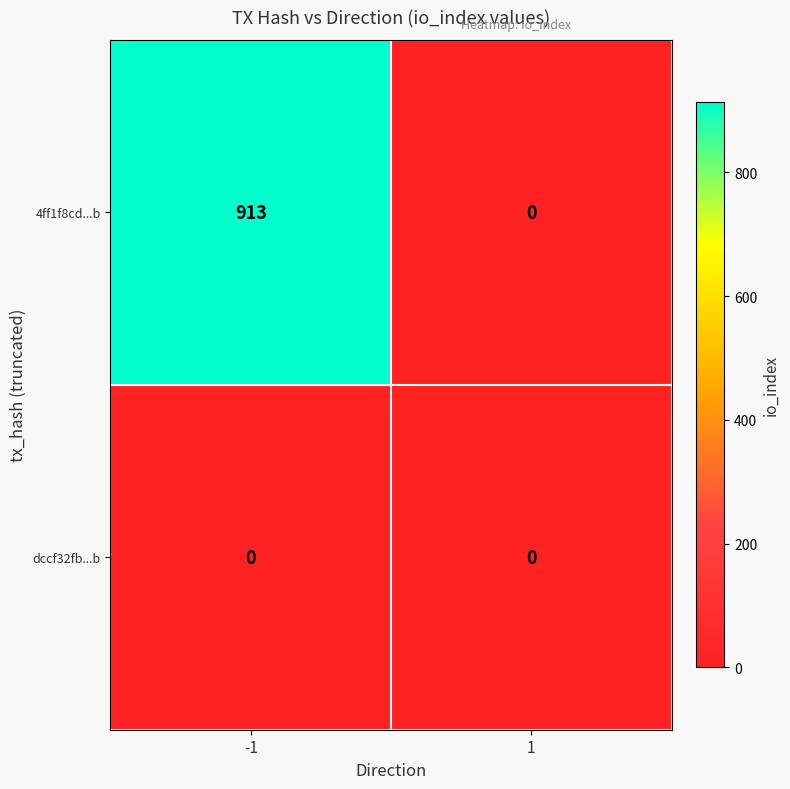

At which category is the sum across all series the highest?

-1